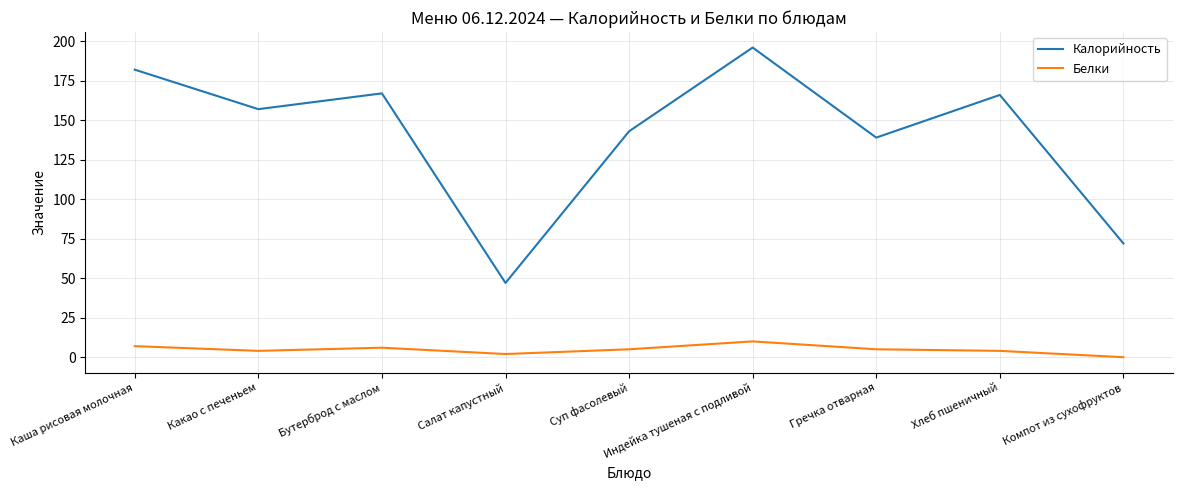

Reading left to right, what are all the values shown in this chart?

Калорийность: Каша рисовая молочная=182	Какао с печеньем=157	Бутерброд с маслом=167	Салат капустный=47	Суп фасолевый=143	Индейка тушеная с подливой=196	Гречка отварная=139	Хлеб пшеничный=166	Компот из сухофруктов=72
Белки: Каша рисовая молочная=7	Какао с печеньем=4	Бутерброд с маслом=6	Салат капустный=2	Суп фасолевый=5	Индейка тушеная с подливой=10	Гречка отварная=5	Хлеб пшеничный=4	Компот из сухофруктов=0